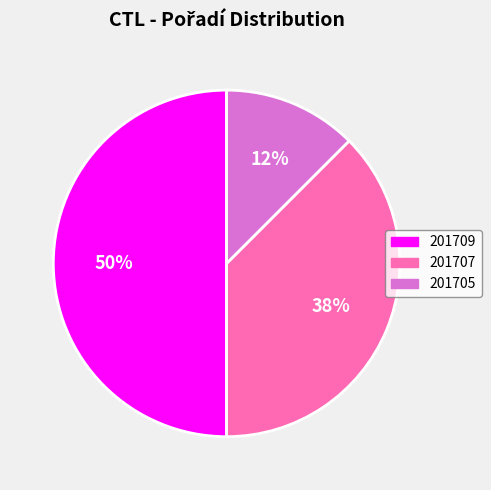

Does 201705 account for over 50% of the chart?

No